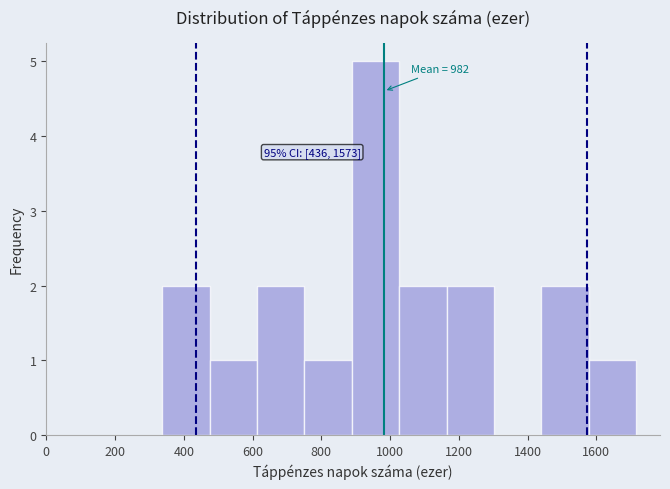

Which range on the x-axis has the tallest bar?

880 to 1020